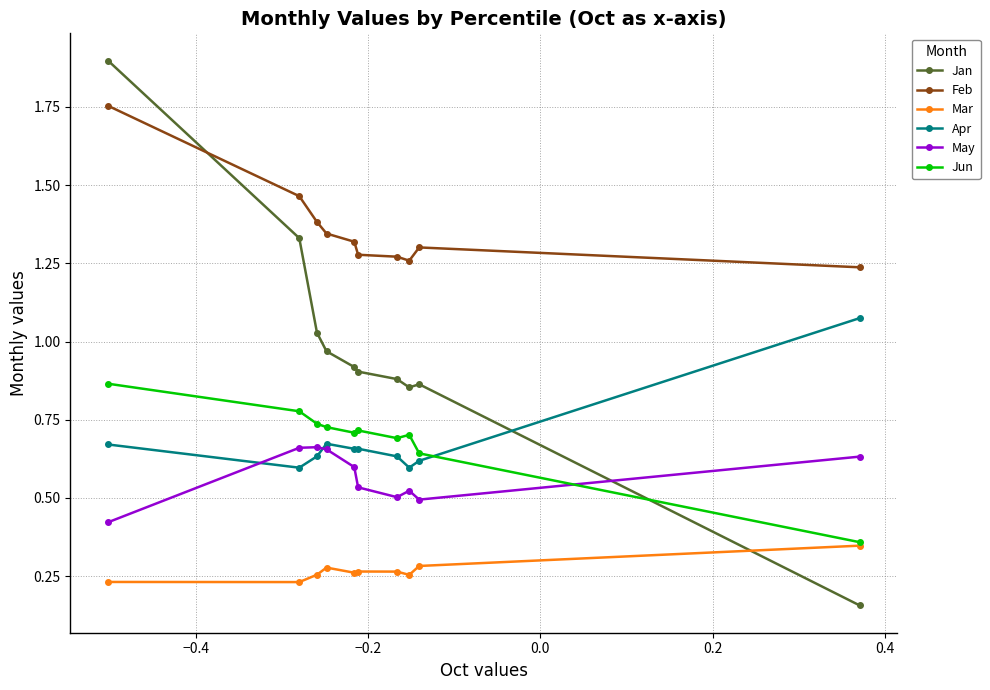

How many Jun values are between 0 and 1?

10